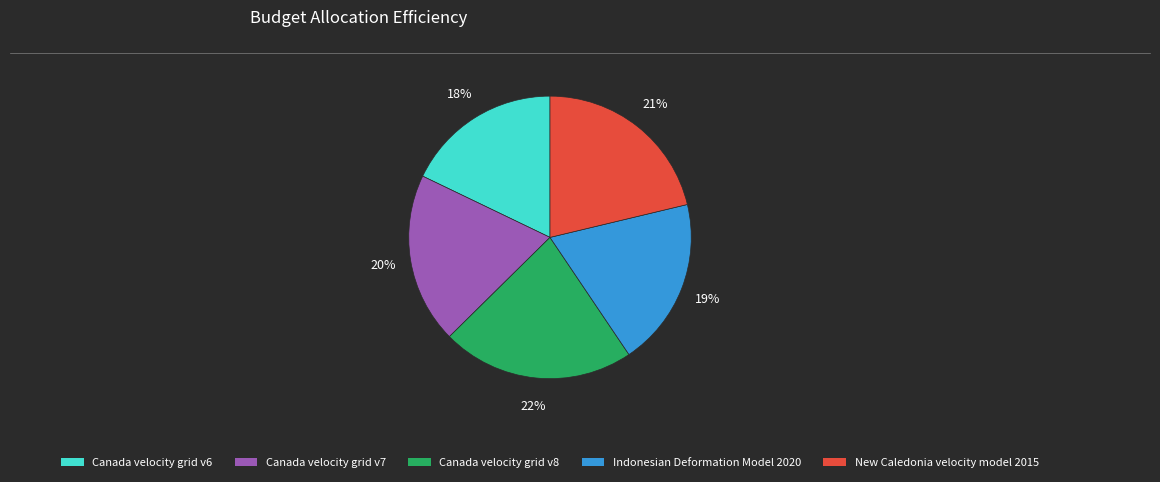

Which category has the smallest portion of the pie?

Canada velocity grid v6